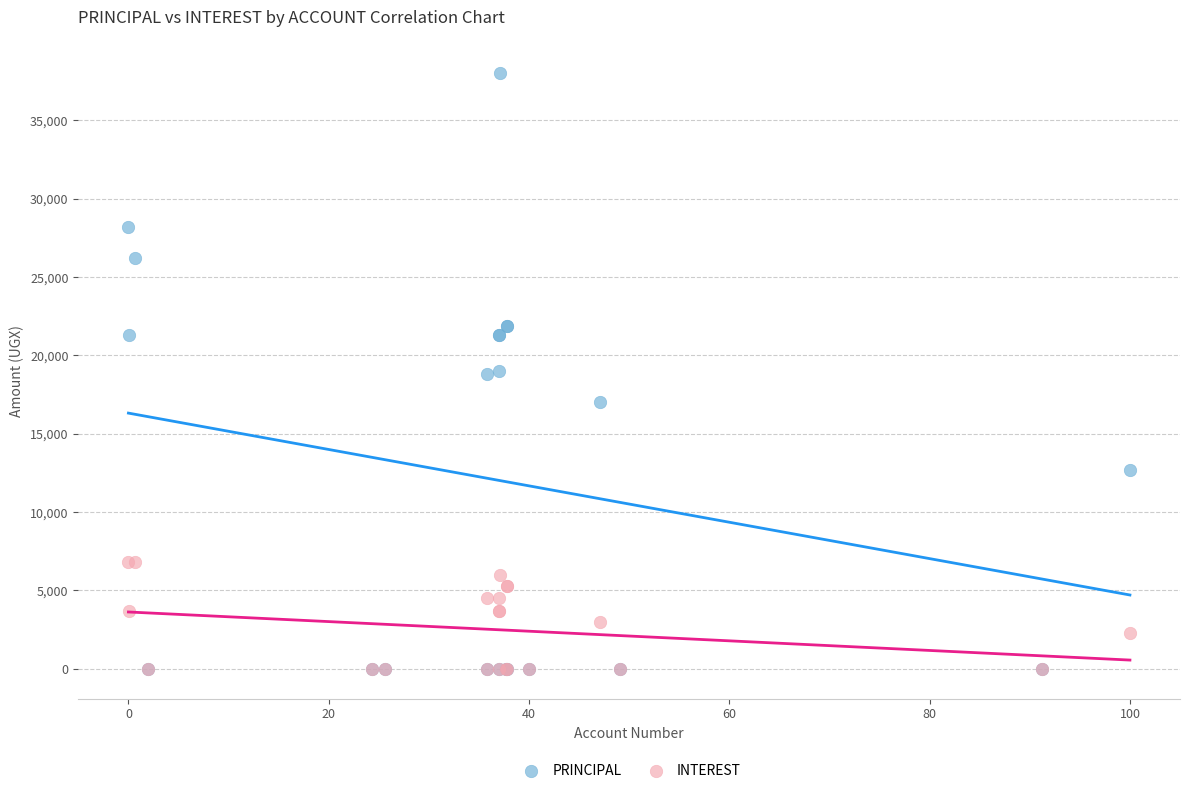

Which series has the largest Y range (max minus min)?

PRINCIPAL